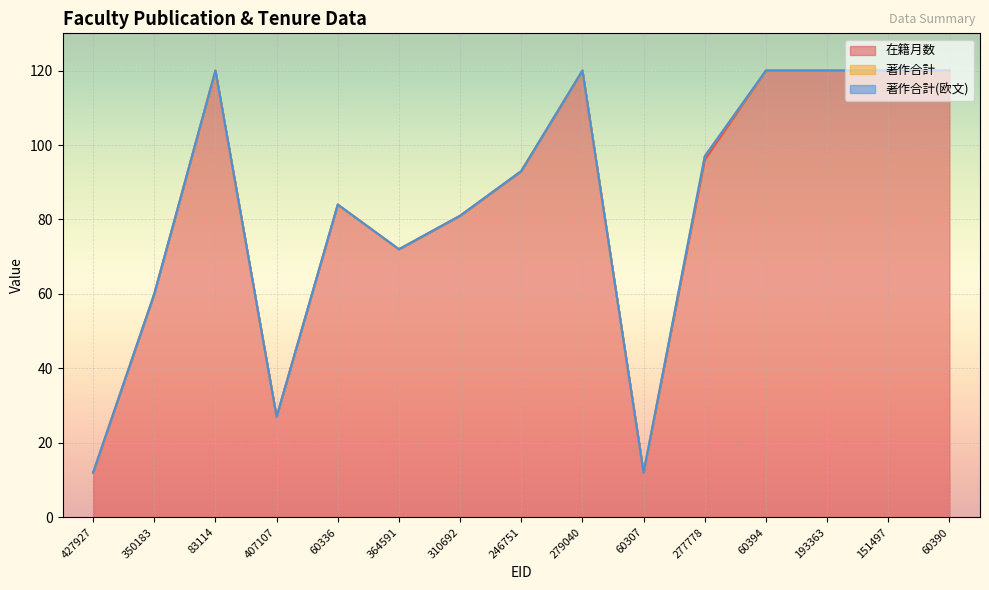

True or false: 著作合計(欧文) and 著作合計 cross at least once.

False